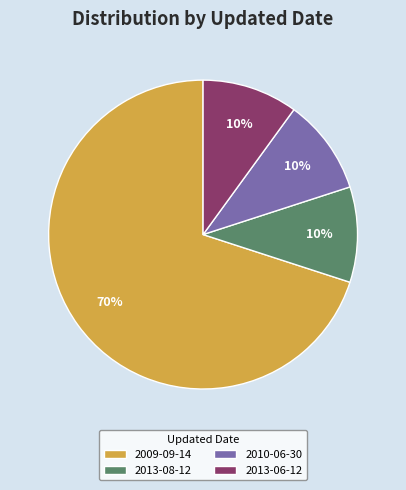

What is the ratio of the value at 2013-08-12 to the value at 2010-06-30?

1.0